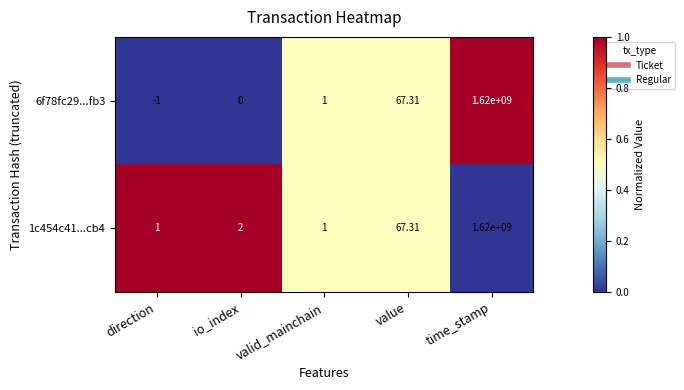

List the series in order of their overall mean, highest first.

1c454c41...cb4, 6f78fc29...fb3